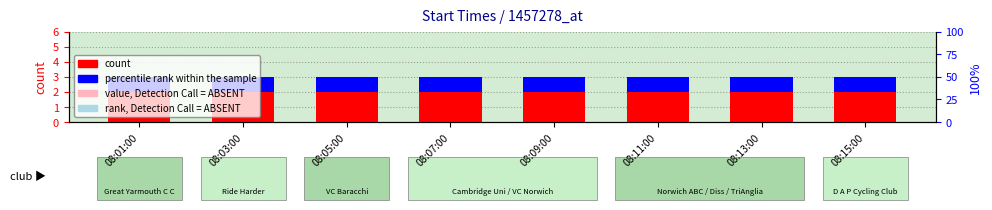

Which series changed the most between 08:01:00 and 08:03:00?

count